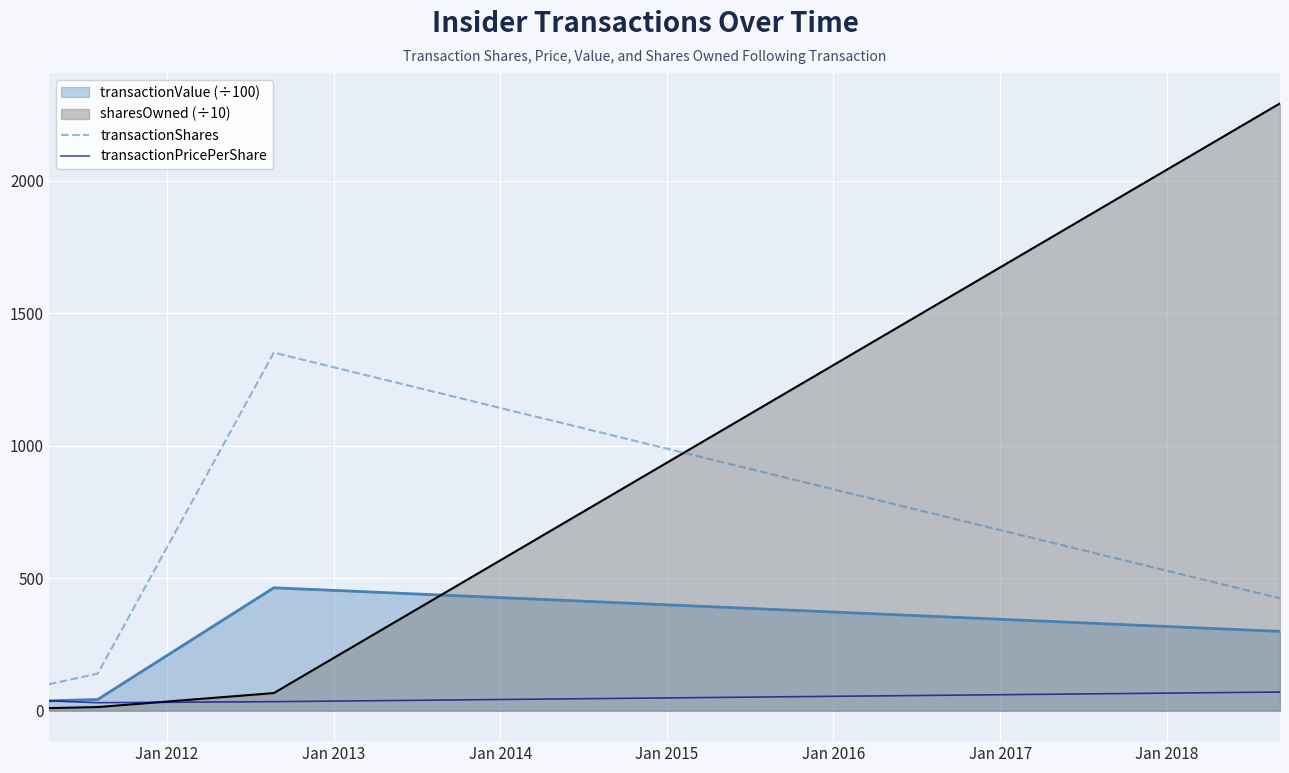

What is the highest value of the transactionShares series?

1351.0